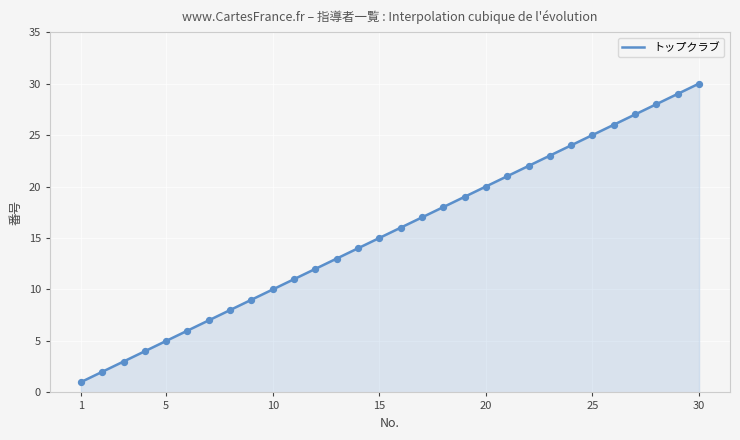

What is the ratio of the value at 5 to the value at 24?

0.2